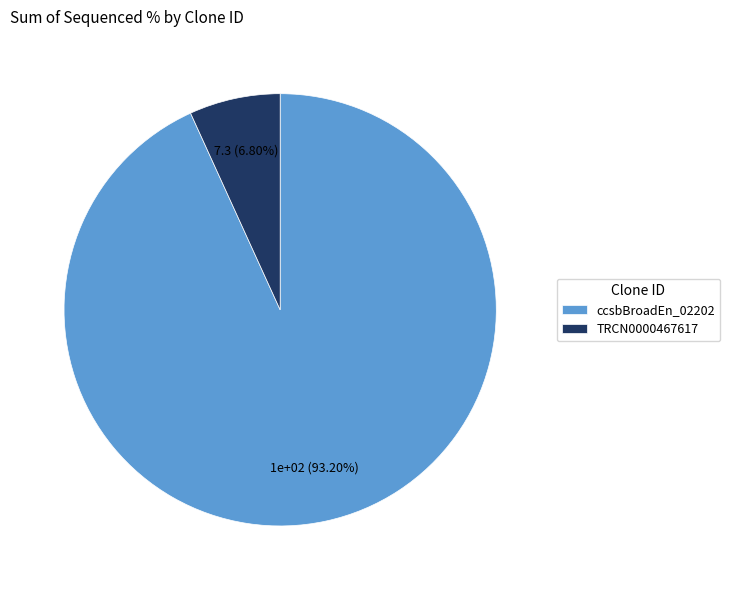

To the nearest percent, what percentage of the pie is TRCN0000467617?

7%